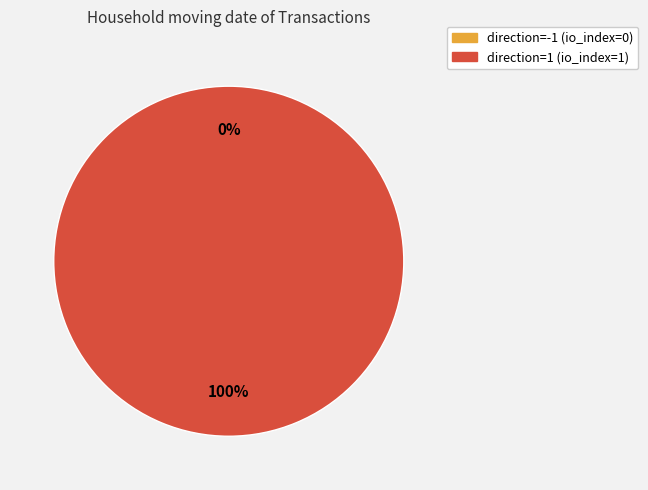

Is there a majority slice in this chart?

Yes